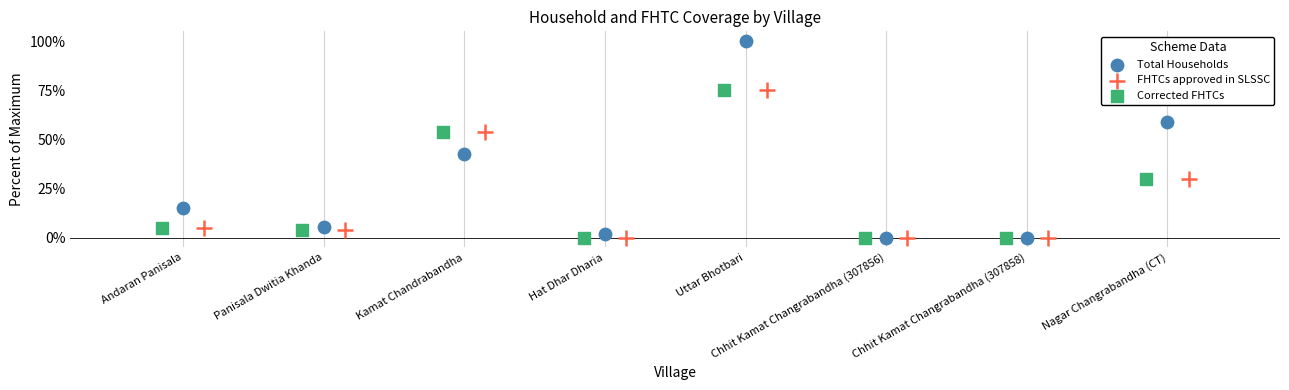

Which series has the widest spread of Y values?

Total Households